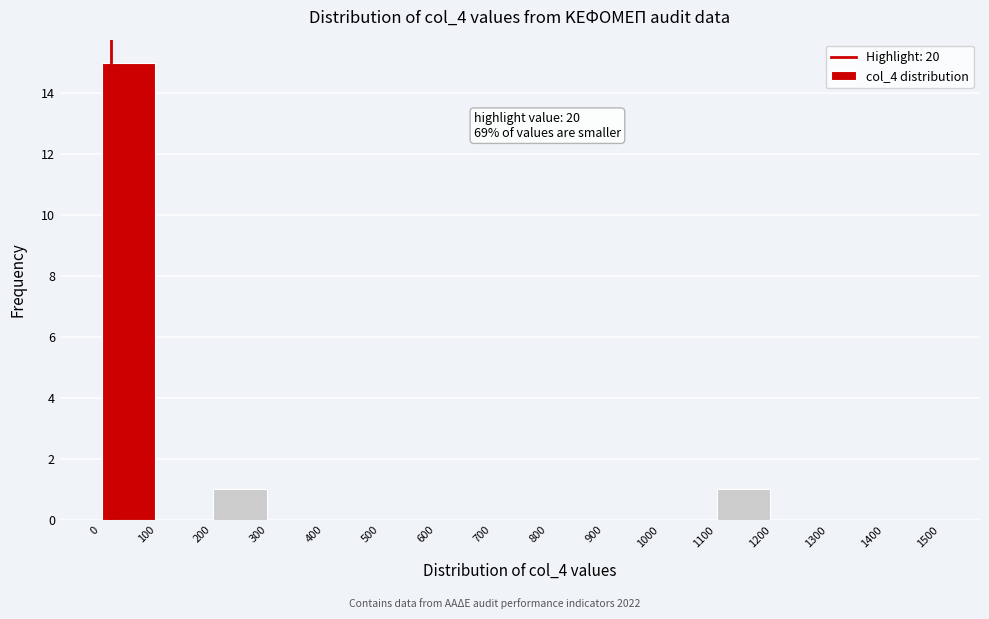

Which range on the x-axis has the tallest bar?

0 to 100